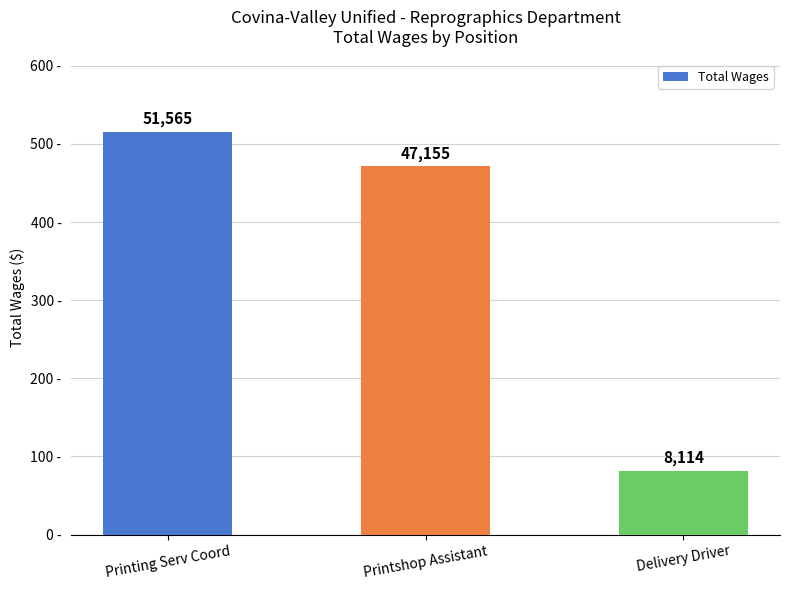

True or false: the data shows 8114 at Delivery Driver.

True